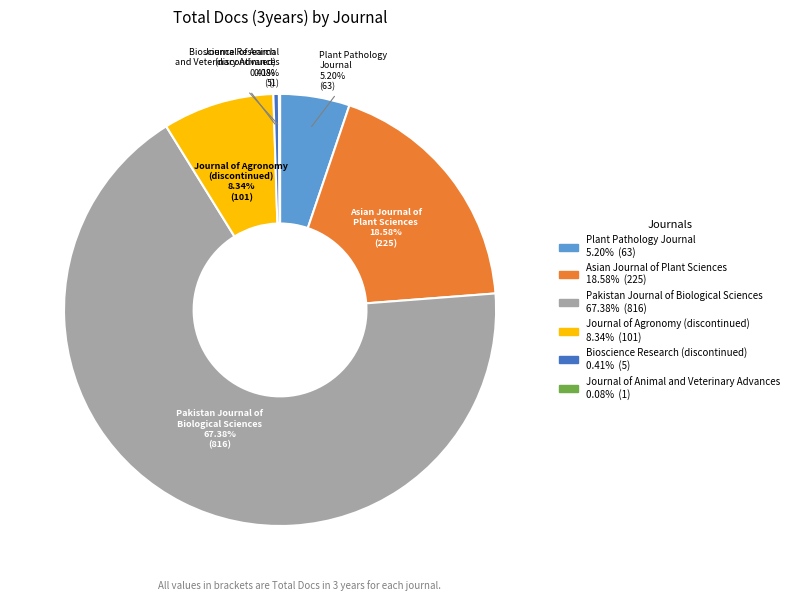

What percentage is the Asian Journal of Plant Sciences slice, to the nearest percent?

19%